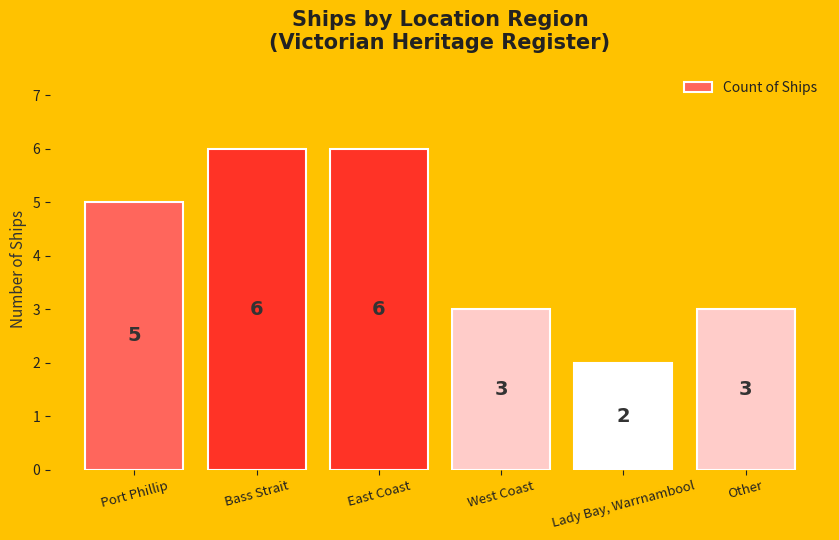

The chart shows a value of 3 at Other. True or false?

True